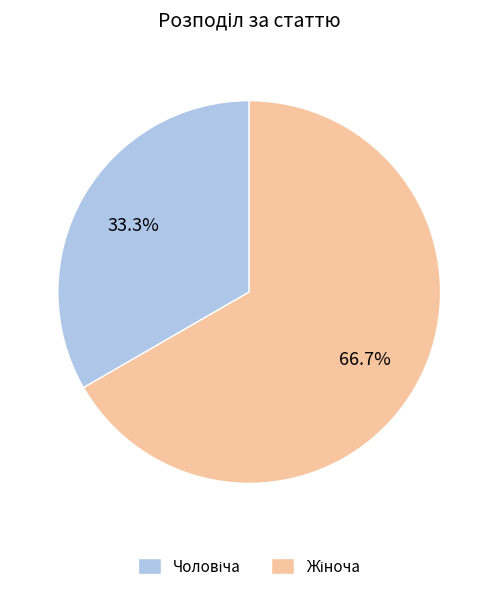

Does any single category account for the majority?

Yes